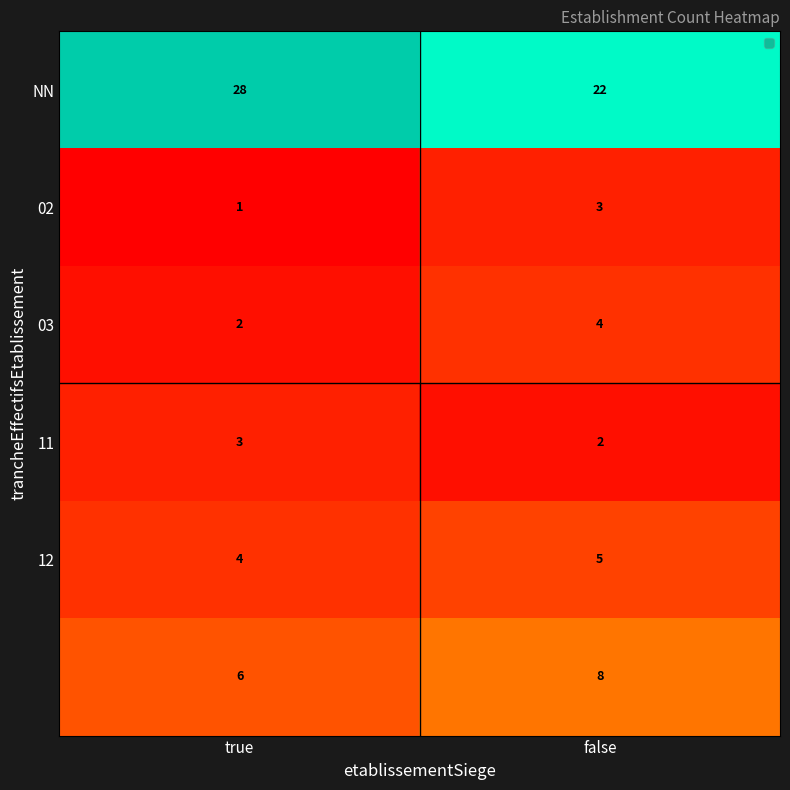

What is the spread (max minus min) of values at false?

20